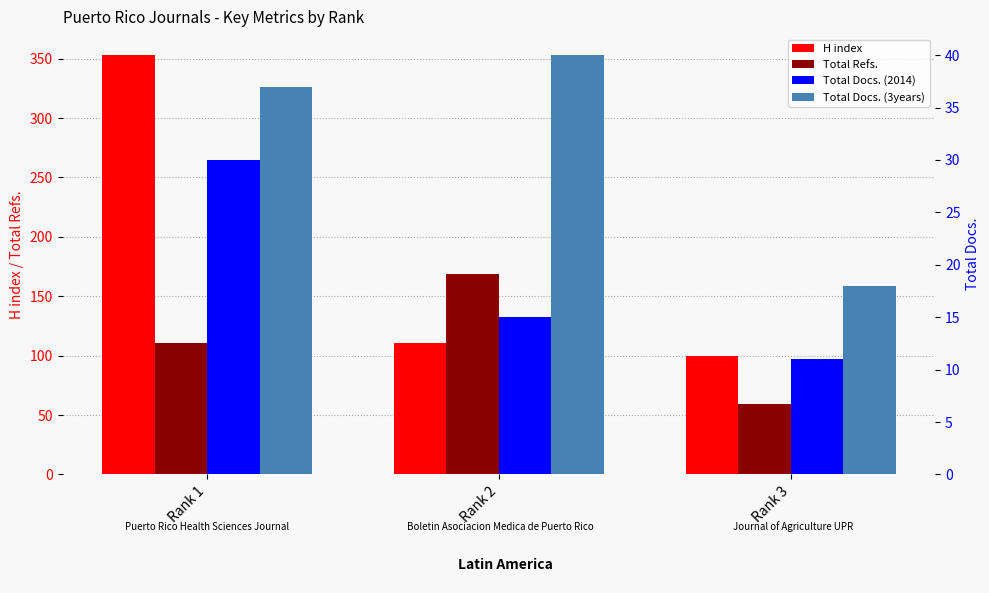

What are all the series names shown in the legend?

H index, Total Refs., Total Docs. (2014), Total Docs. (3years)